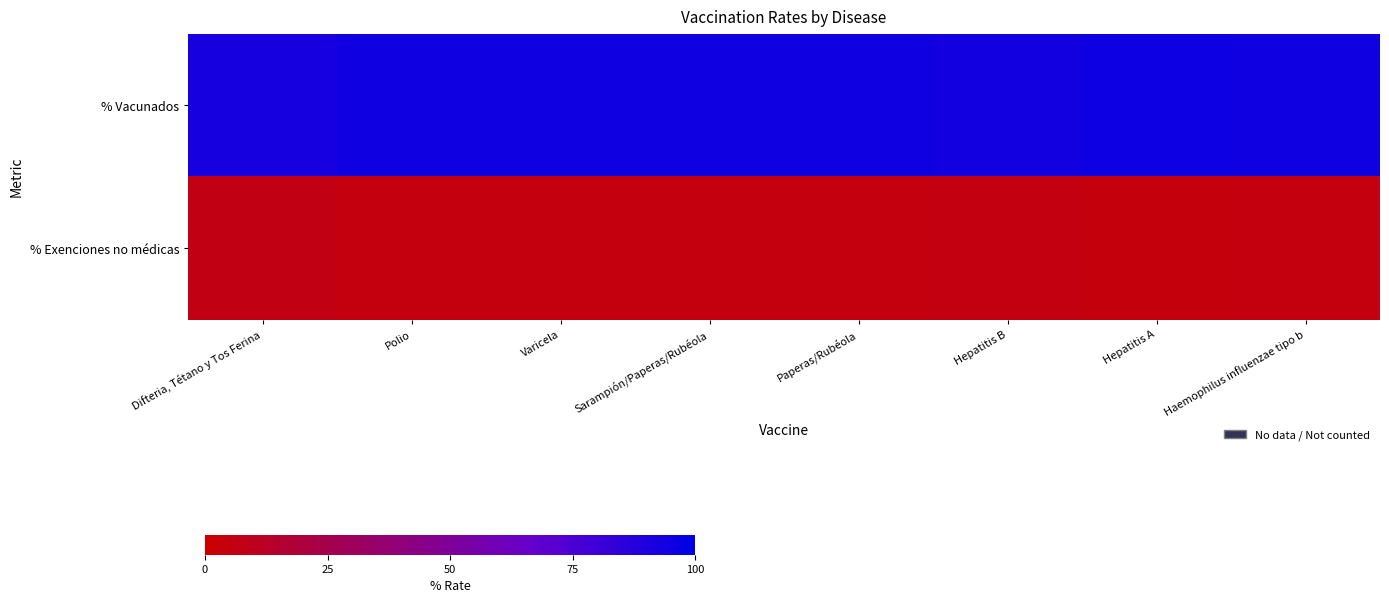

Between Haemophilus influenzae tipo b and Difteria, Tétano y Tos Ferina, which is larger?

Haemophilus influenzae tipo b